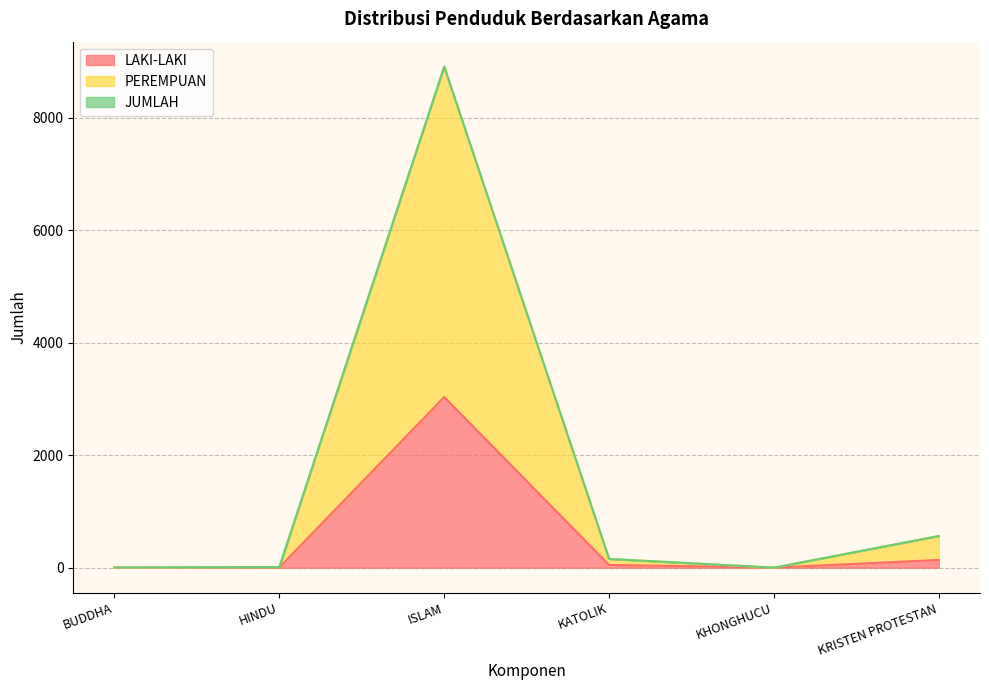

Does the chart display data point markers on the line(s)?

No